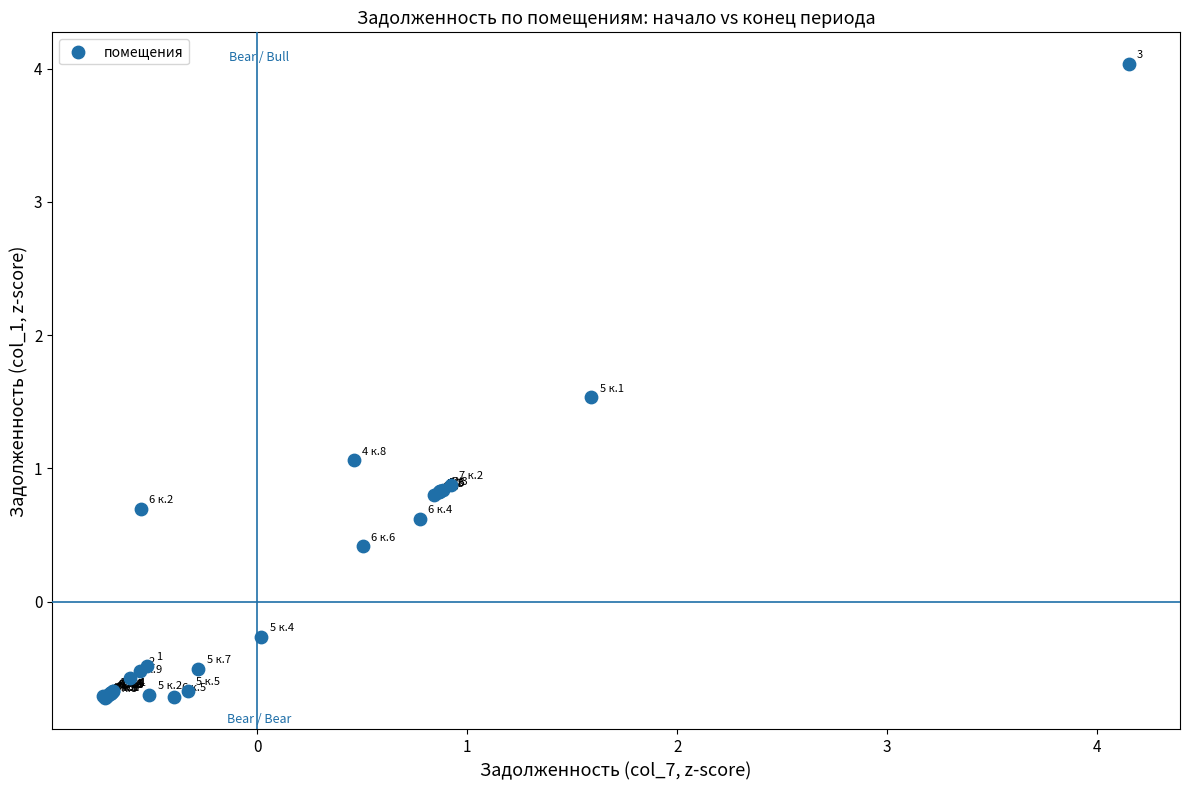

What Y value in the scatter plot is closest to 1?

1.1